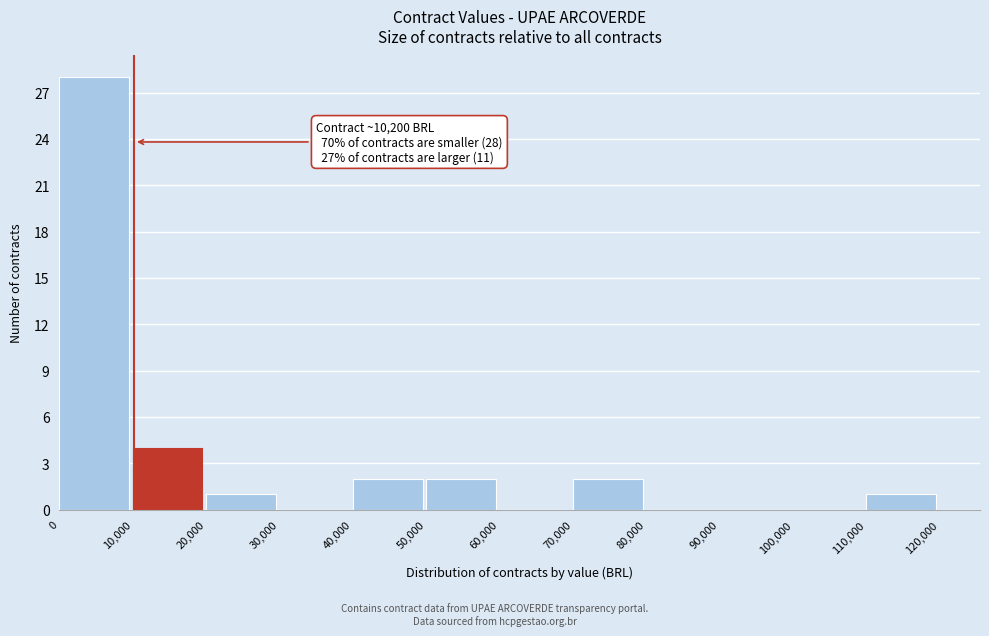

Which range on the x-axis has the tallest bar?

0 to 10,000